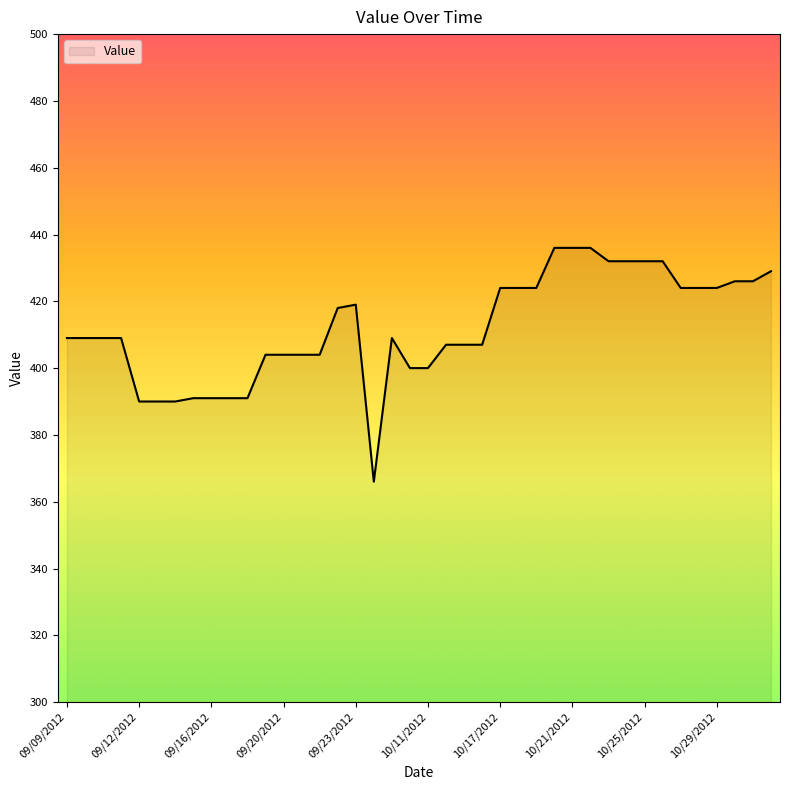

What is the difference between the maximum and minimum values?

70